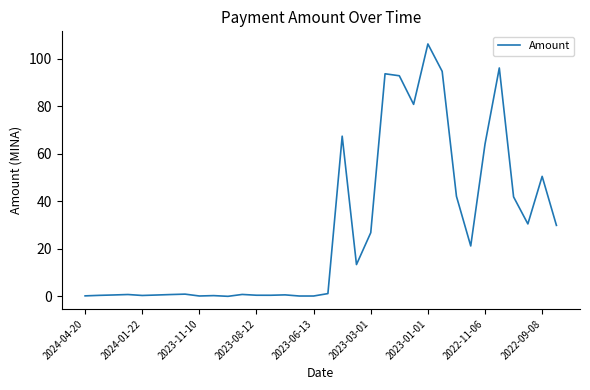

What is the greatest value displayed?

106.3